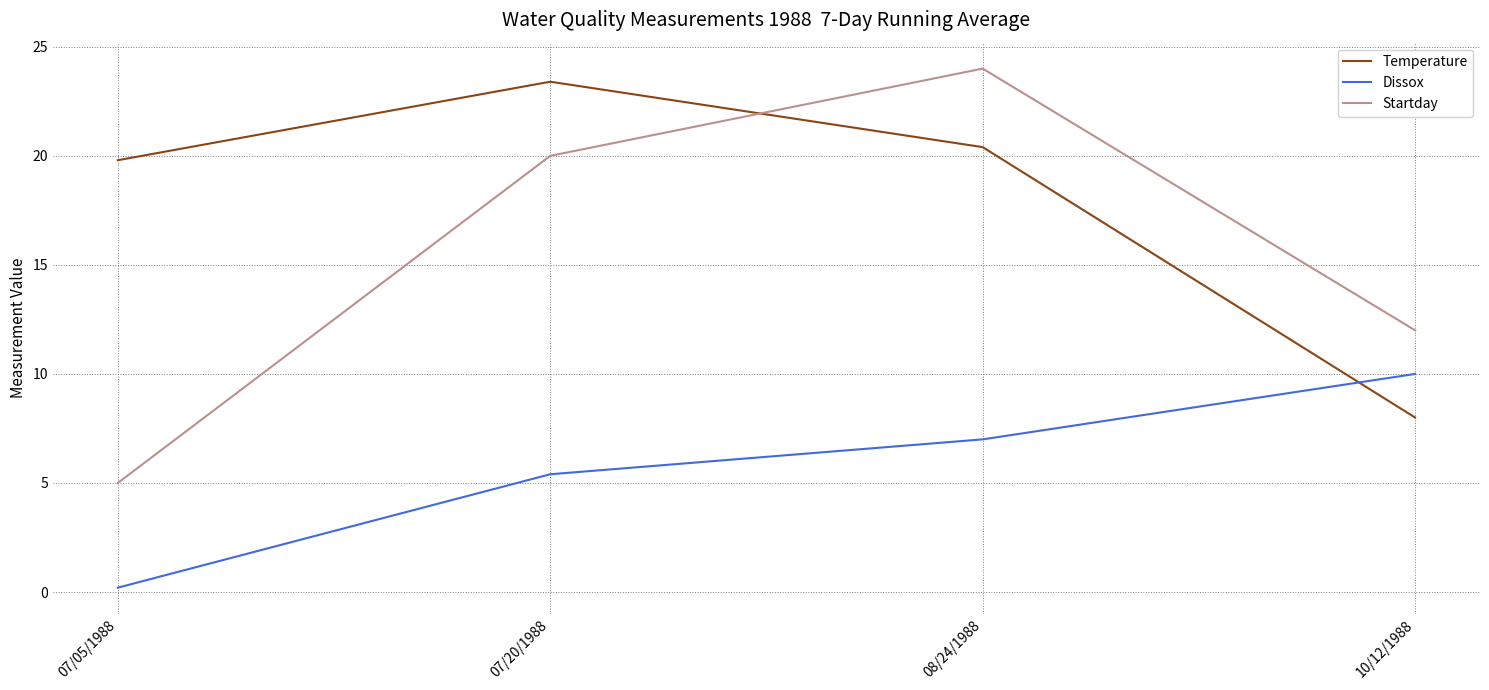

Rank the series by their maximum value, from lowest to highest.

Dissox, Temperature, Startday